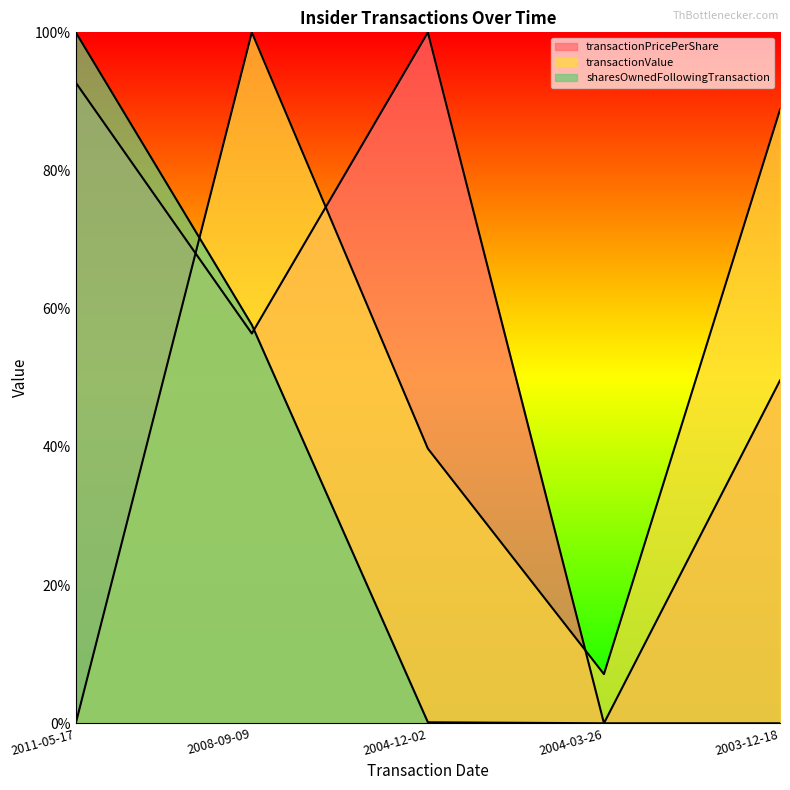

At which category does transactionPricePerShare reach its first local peak?

2004-12-02